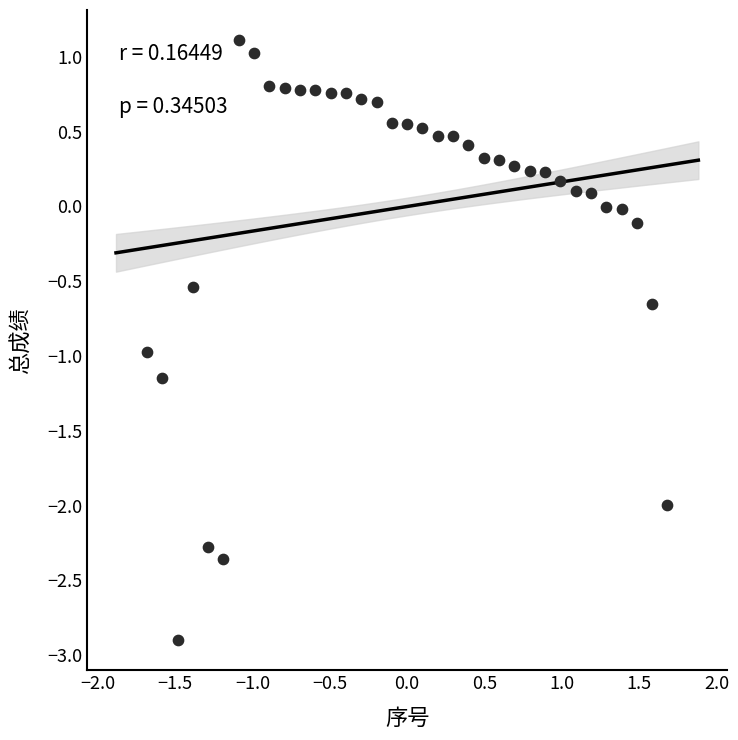

What is the range of Y values (max minus min)?

4.0